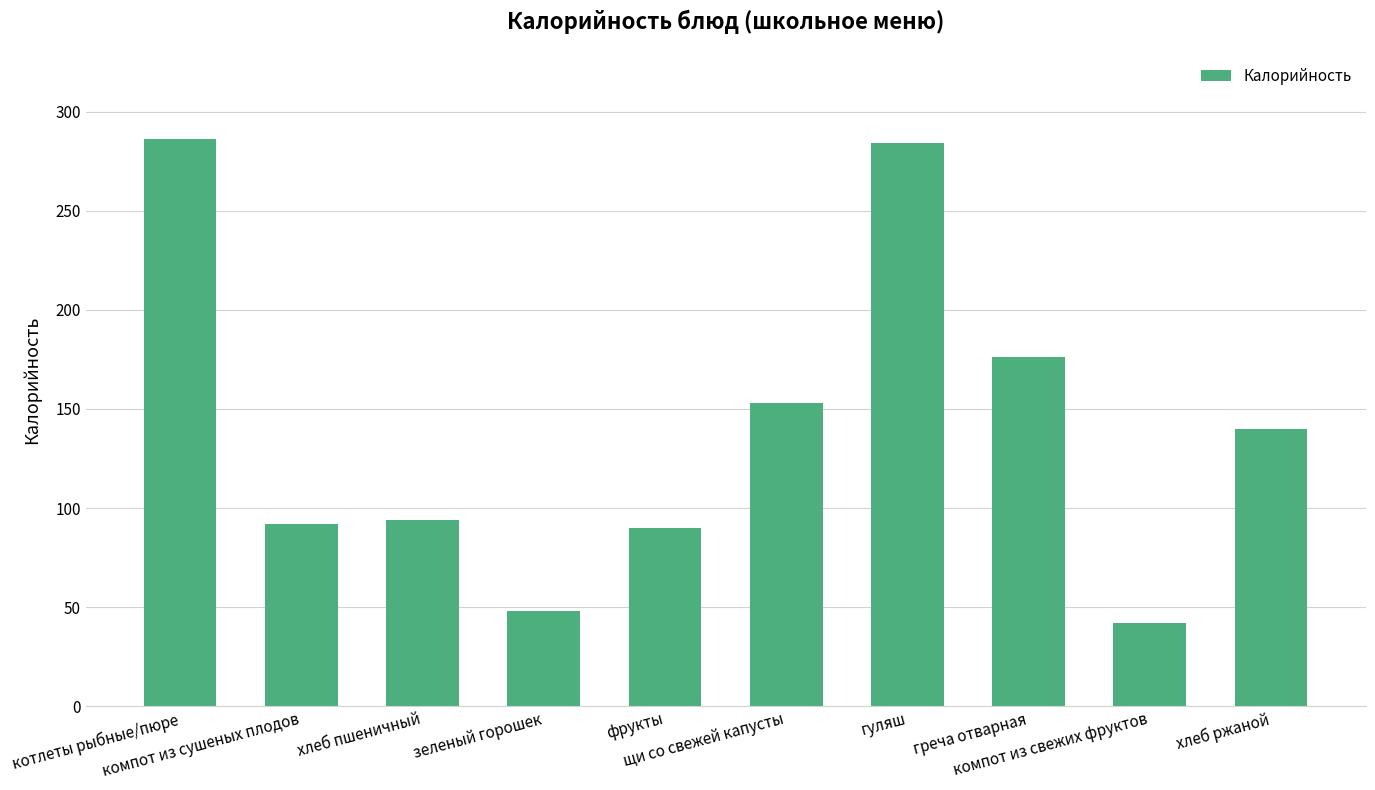

What is the value of the 1st bar from the left?

286